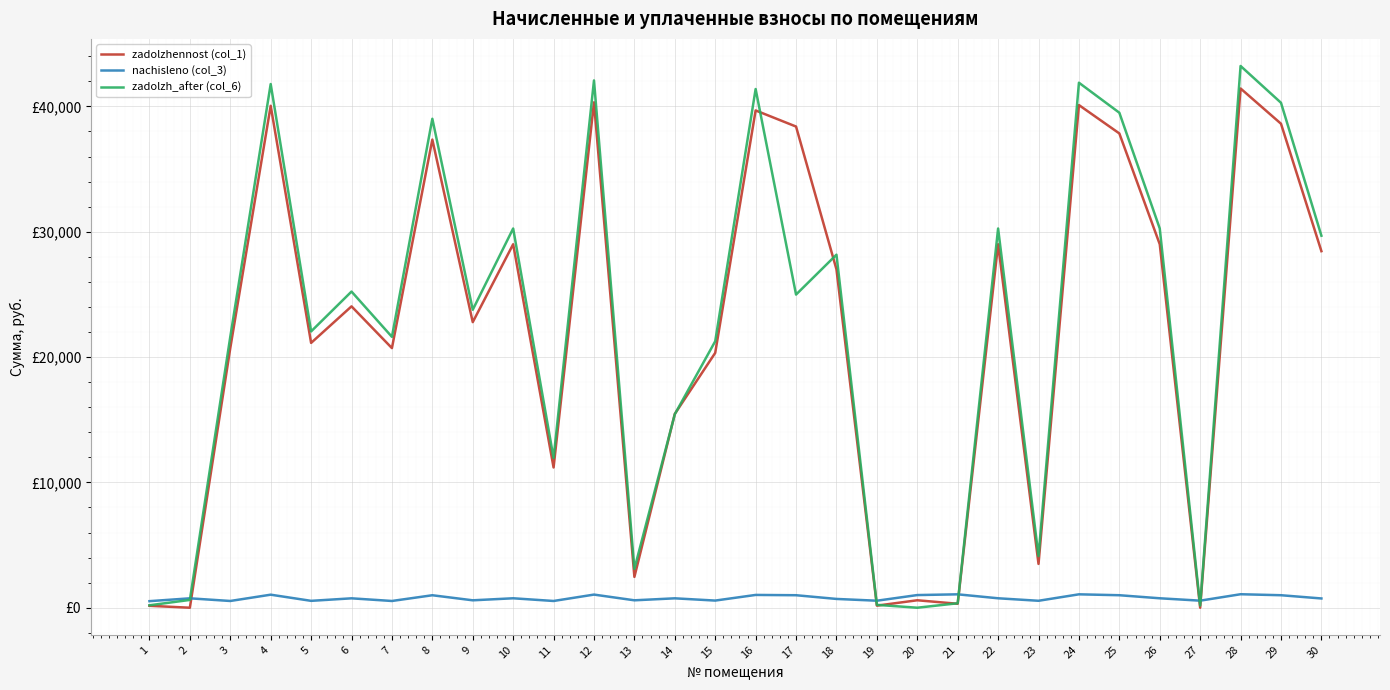

After their last crossing, which series has the higher values: zadolzh_after (col_6) or nachisleno (col_3)?

zadolzh_after (col_6)